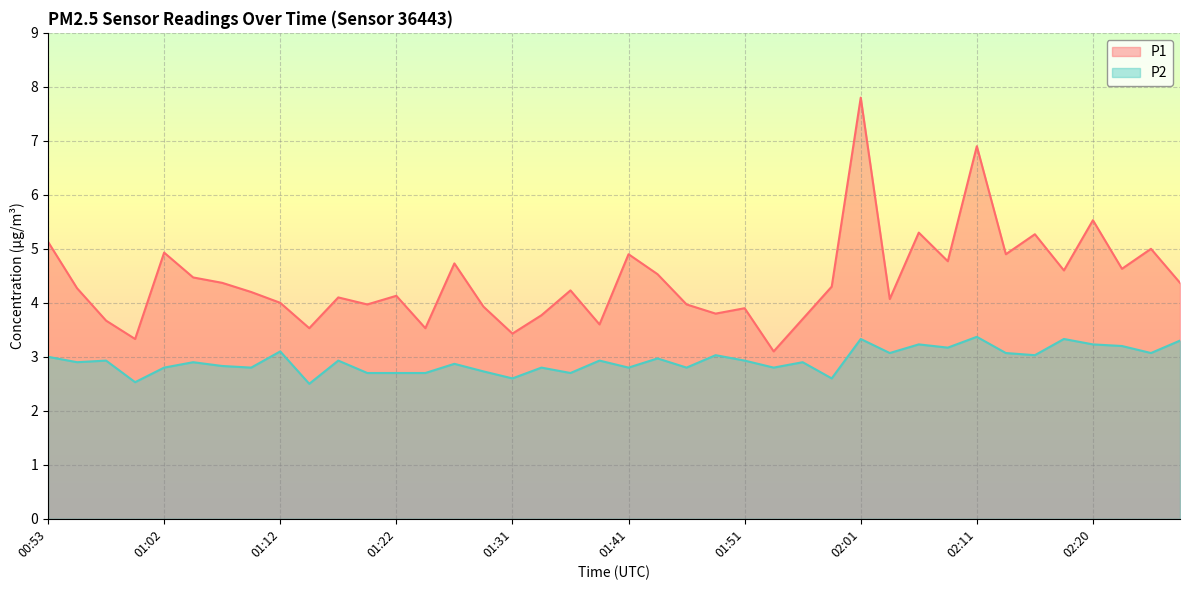

Rank the series at 02:08 from highest to lowest value.

P1, P2